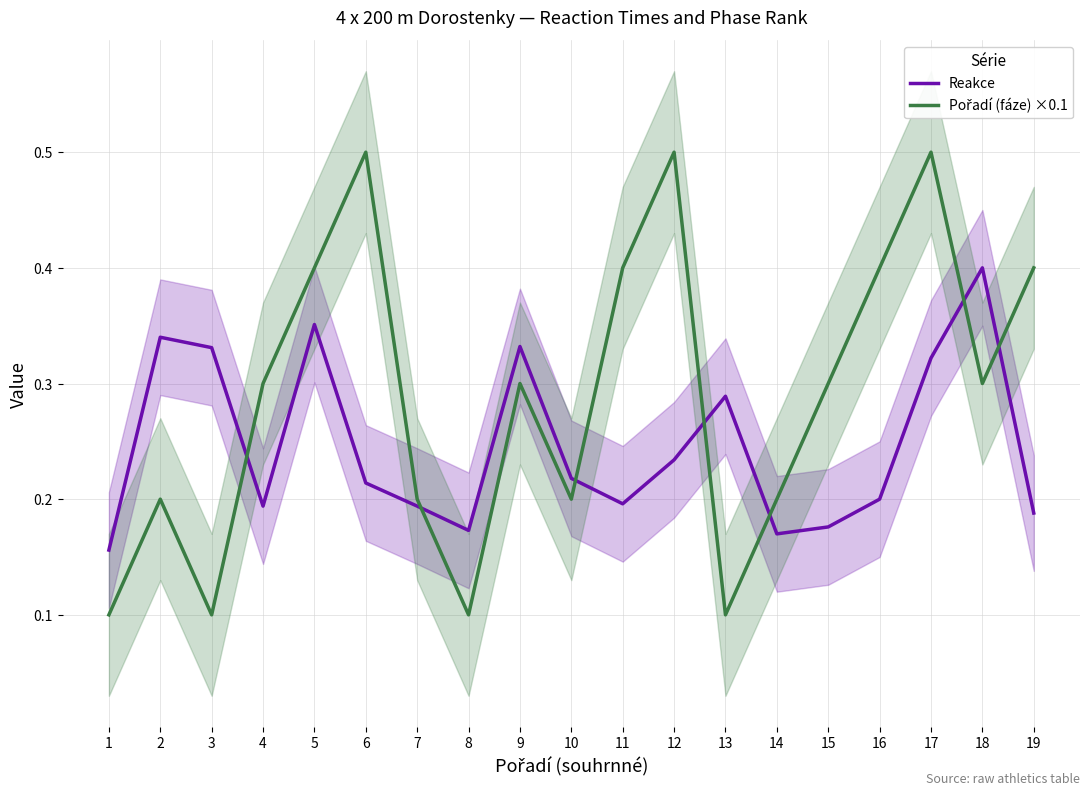

In Pořadí (fáze) ×0.1, how many points are lower than both neighbors (excluding endpoints)?

5